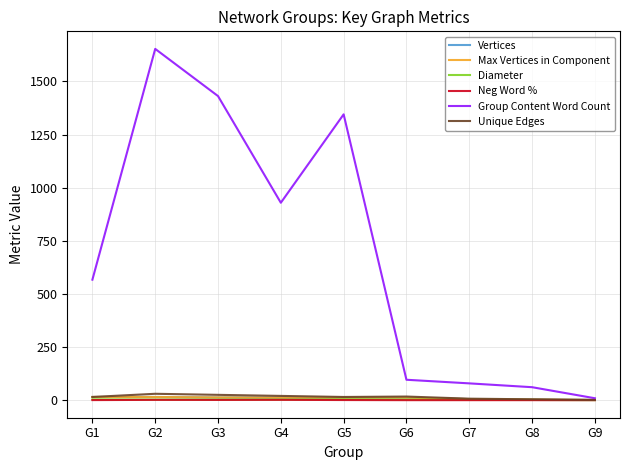

Which series has the widest spread of values?

Group Content Word Count